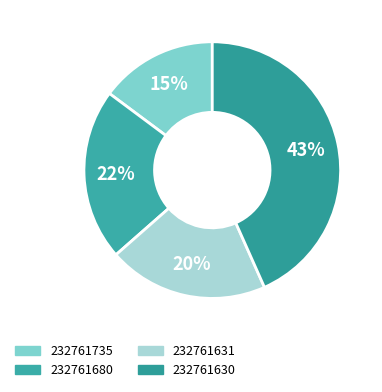

How many slices are in this pie chart?

4